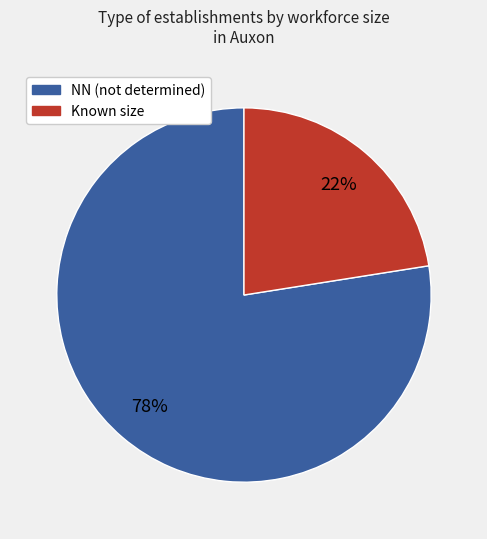

Is there any slice that represents more than half of the pie?

Yes